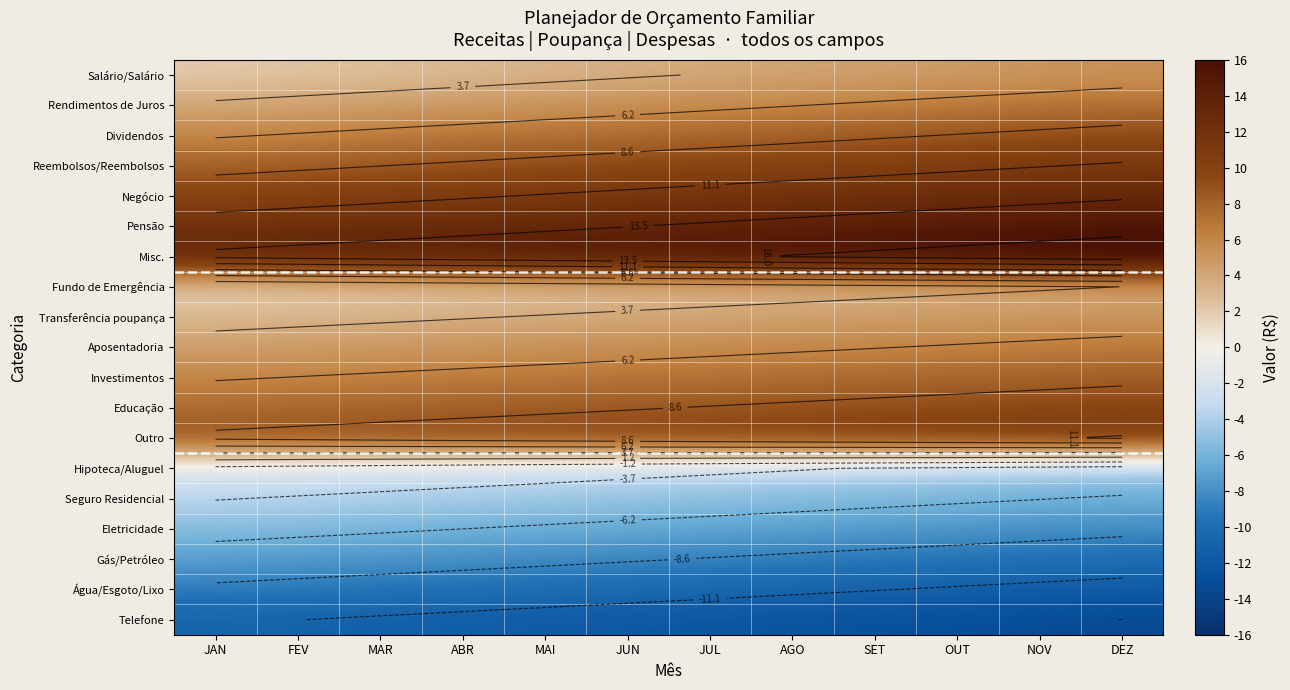

List the series in order of their peak value, lowest first.

Telefone, Água/Esgoto/Lixo, Gás/Petróleo, Eletricidade, Seguro Residencial, Hipoteca/Aluguel, Fundo de Emergência, Transferência poupança, Salário/Salário, Aposentadoria, Rendimentos de Juros, Investimentos, Dividendos, Educação, Outro, Reembolsos/Reembolsos, Negócio, Pensão, Misc.